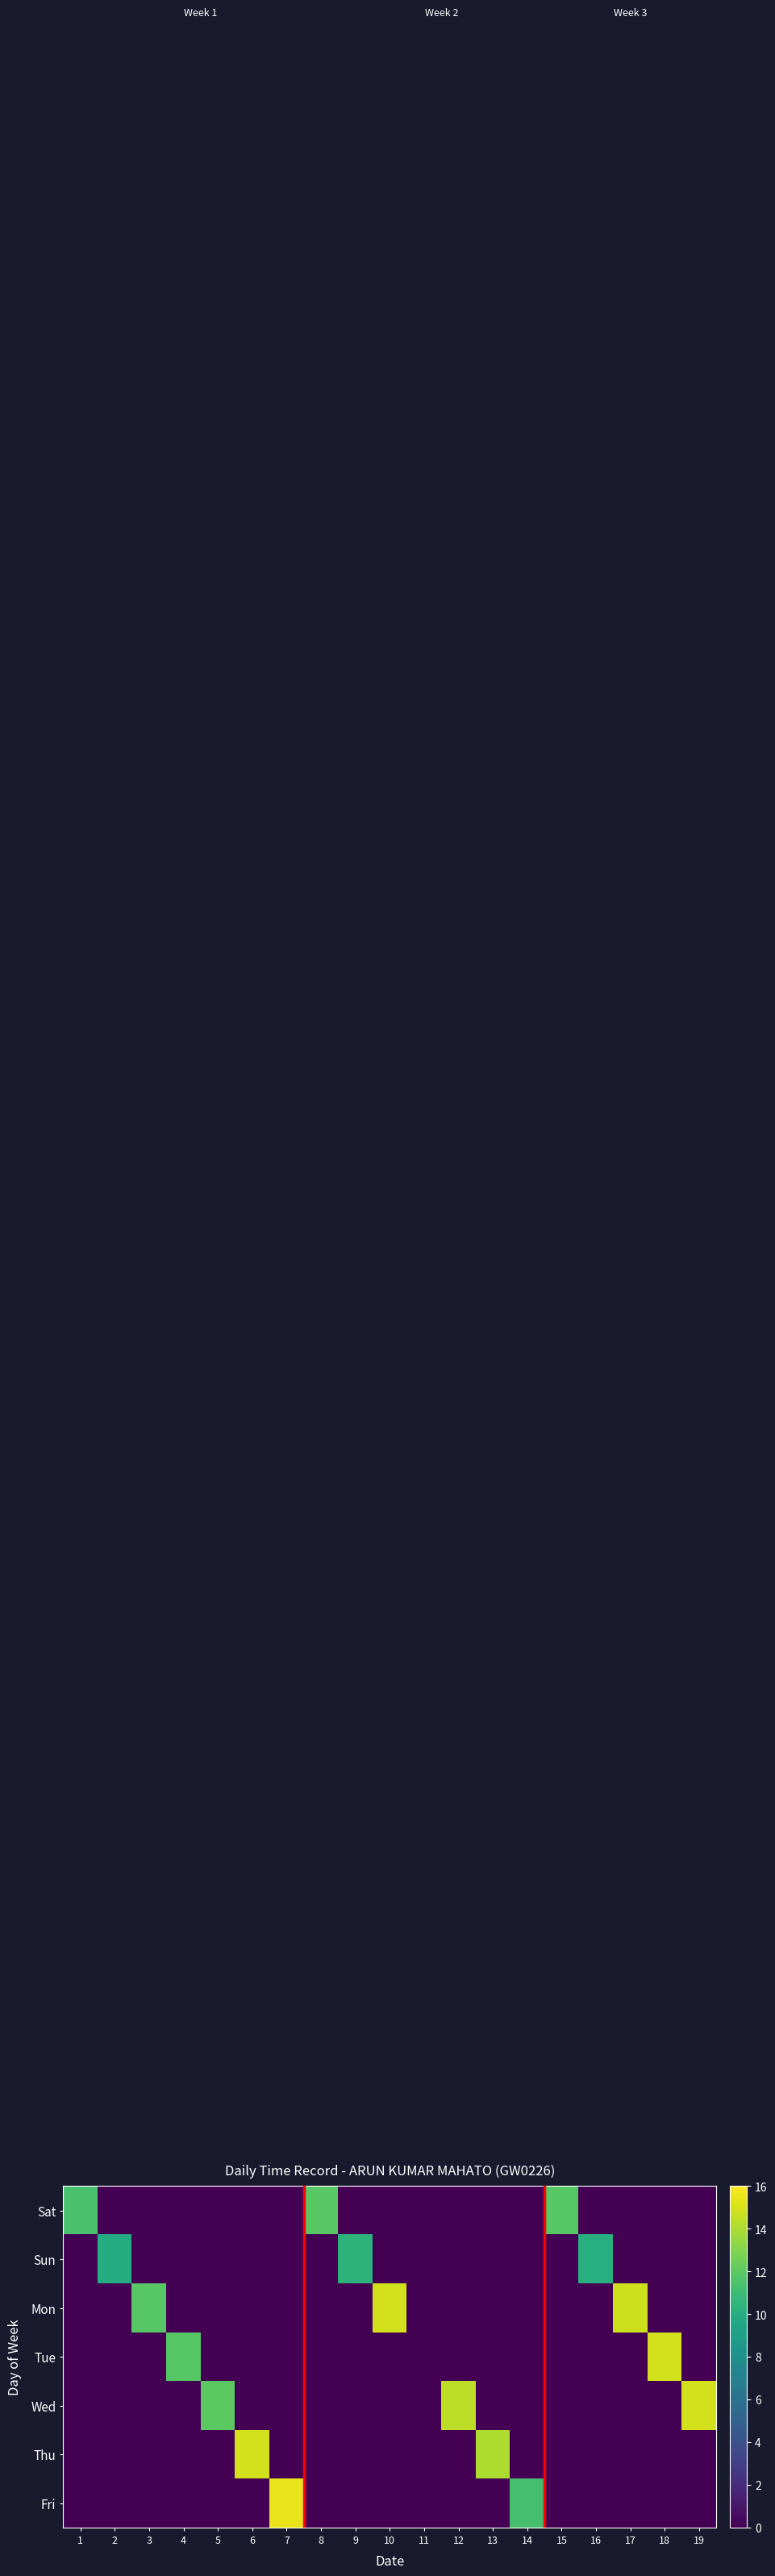

At how many categories does at least one series exceed 13?

8